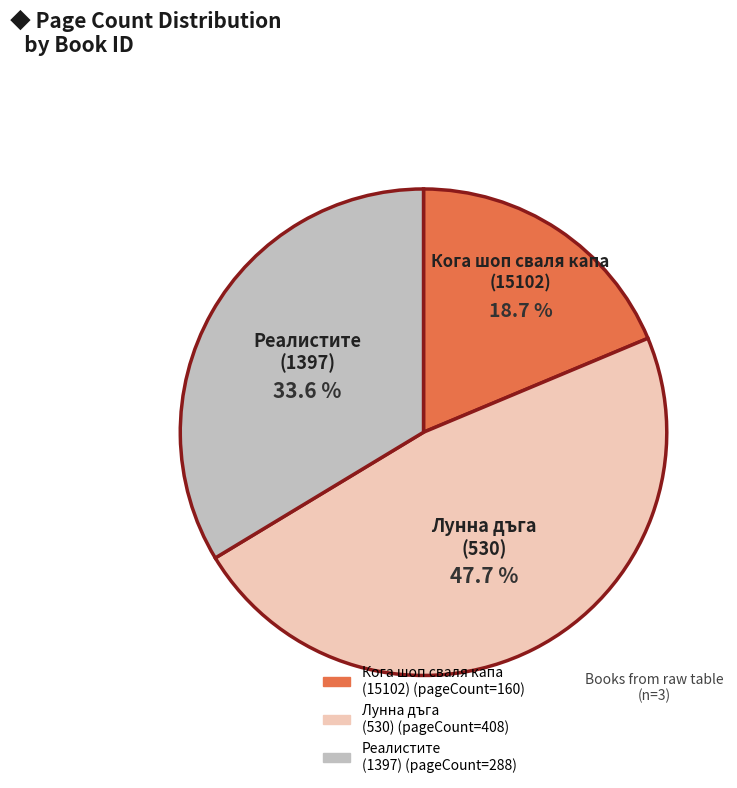

Does any single category account for the majority?

No